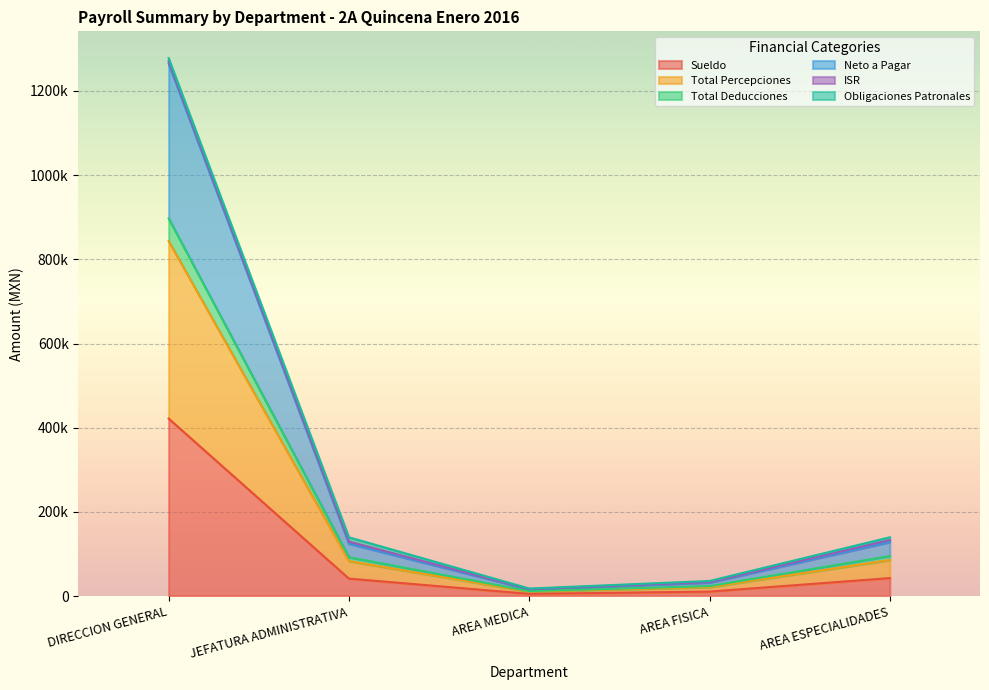

True or false: Sueldo and Neto a Pagar cross at least once.

False